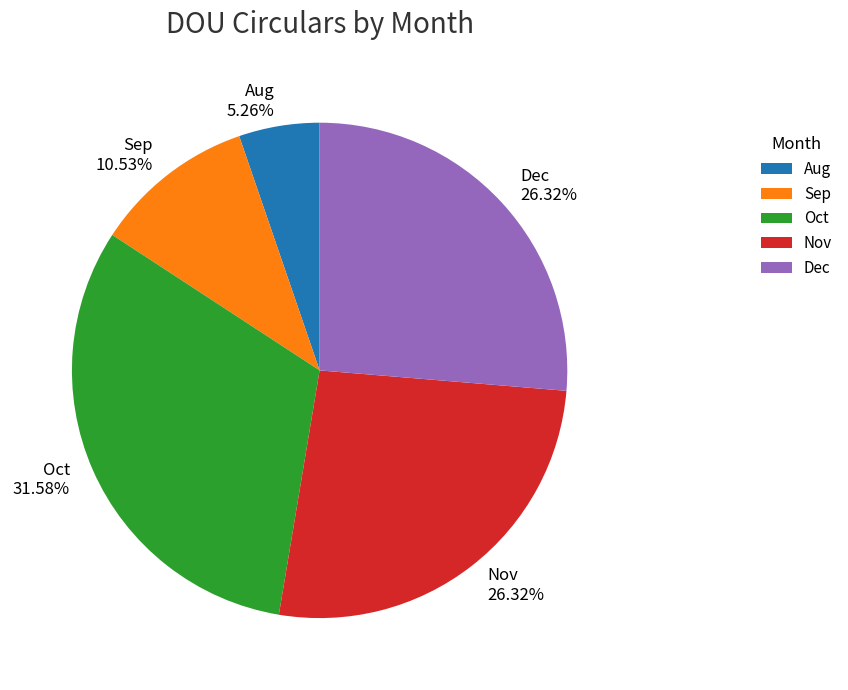

How many segments does this pie chart have?

5